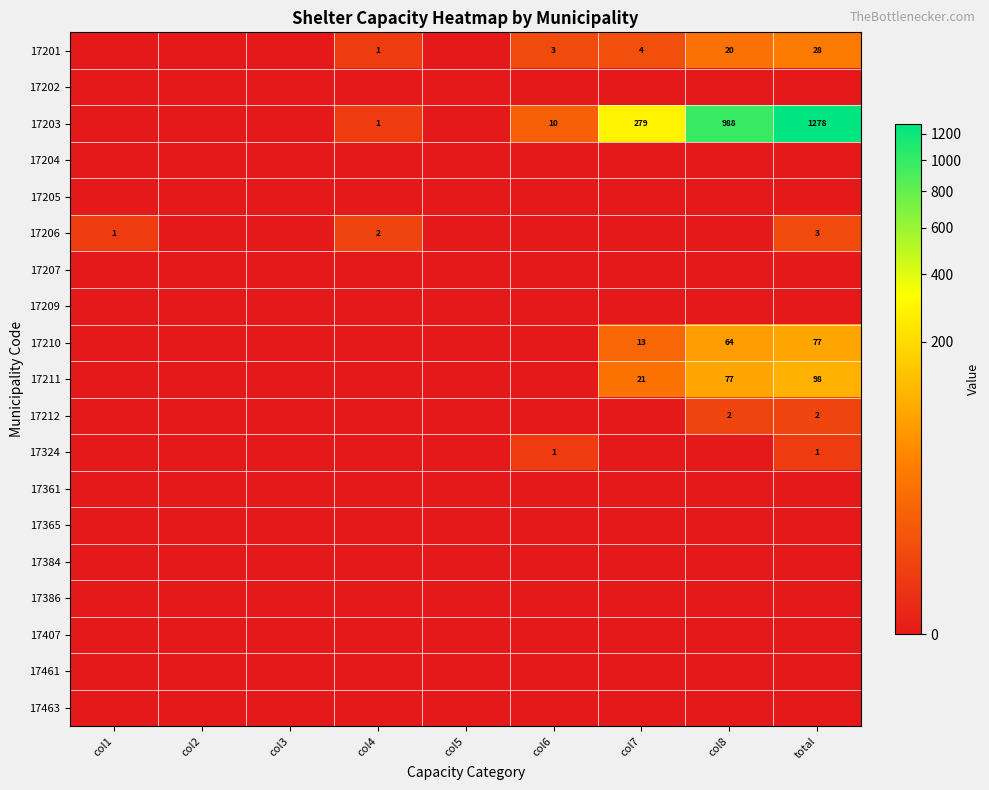

Which has a higher value, total or col1?

total